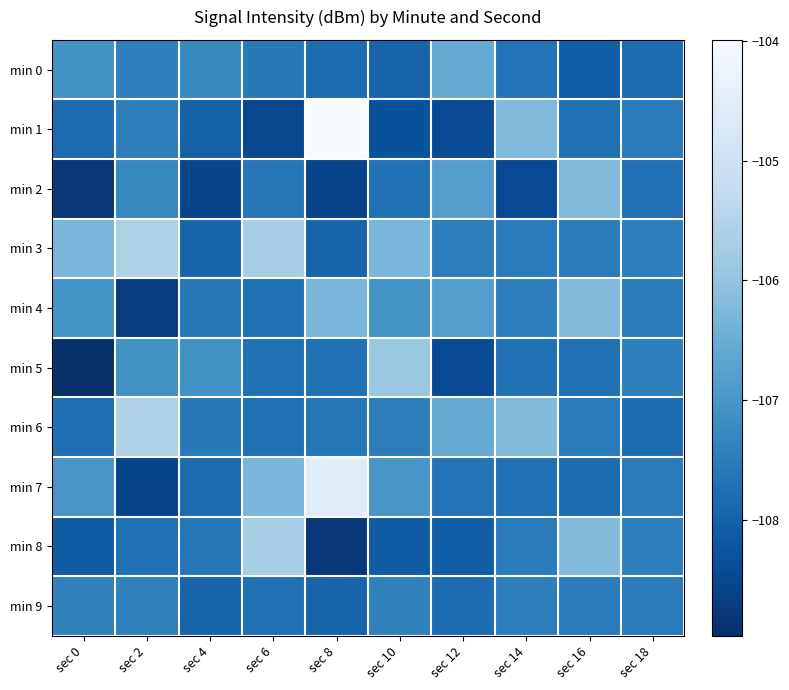

What is the smallest value displayed?

-109.0